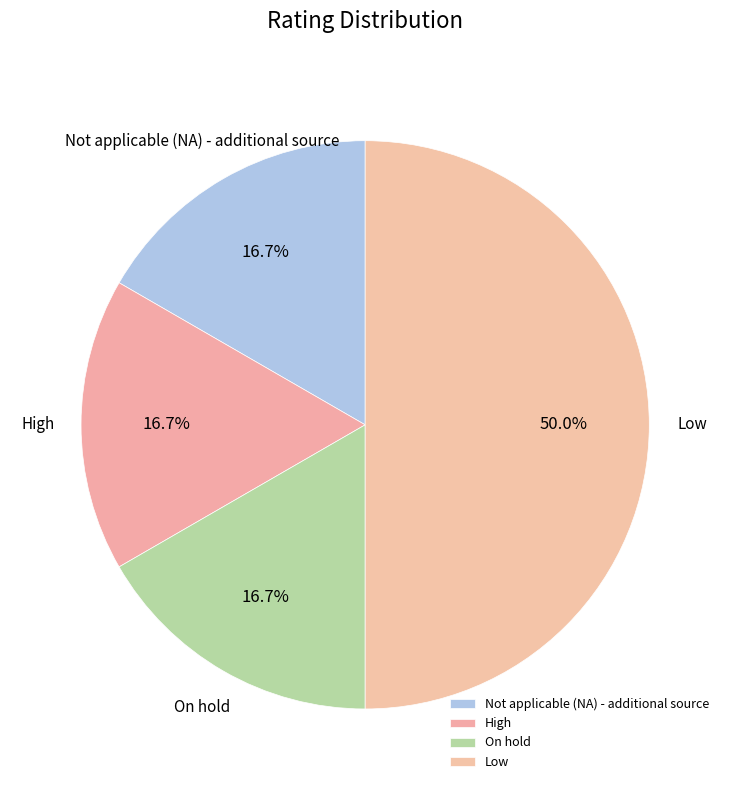

The Low slice represents 43% of the pie. True or false?

False